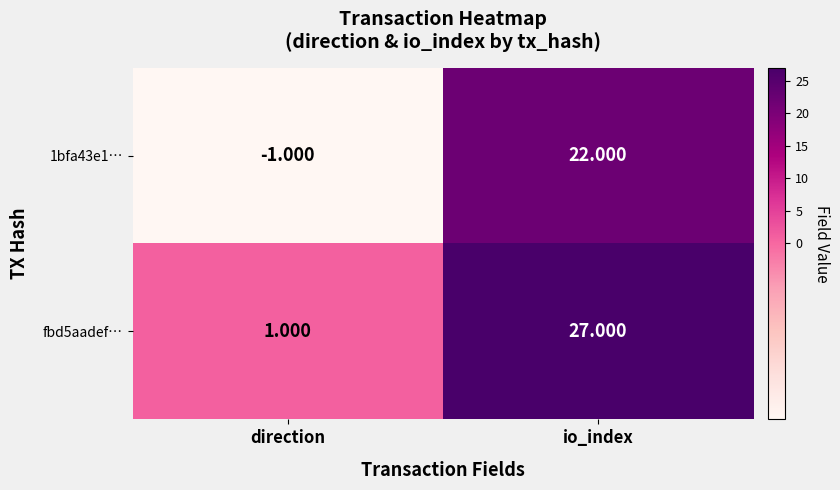

Which category has the lowest value across all series?

direction